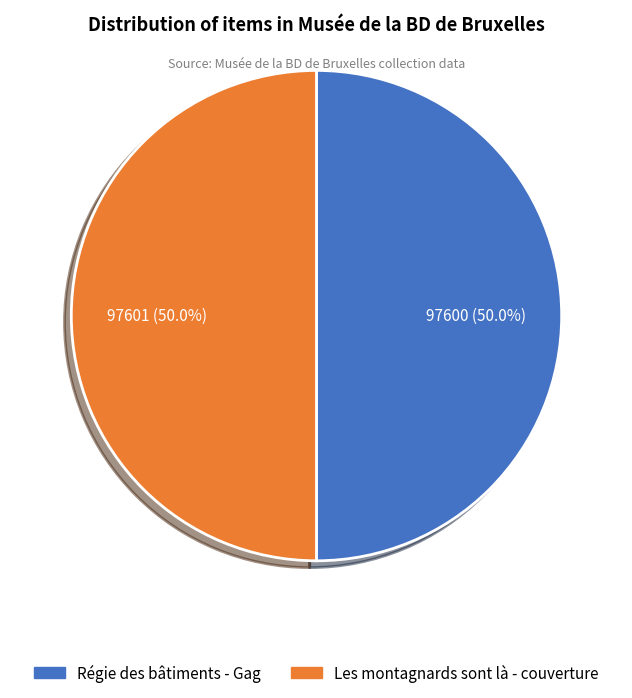

Is it true that Les montagnards sont là - couverture is 60% of the pie?

False